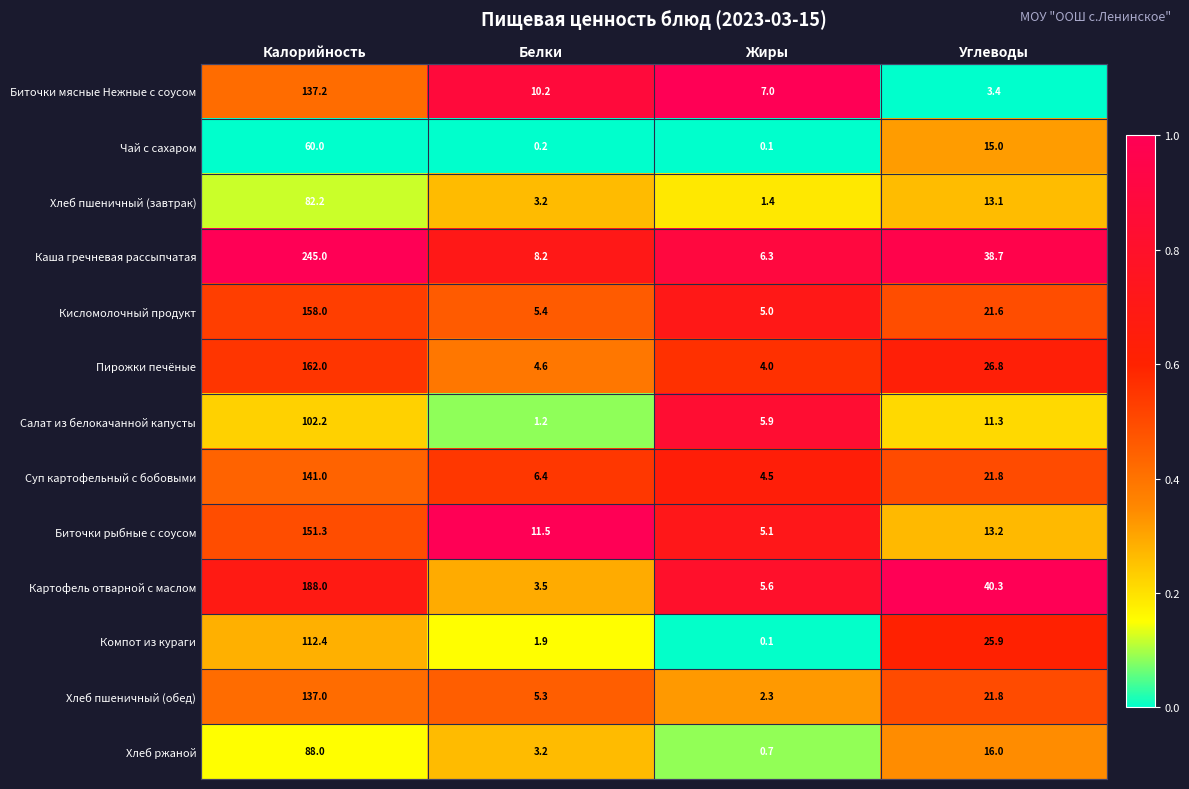

Where is Чай с сахаром nearest to the value 30?

Углеводы